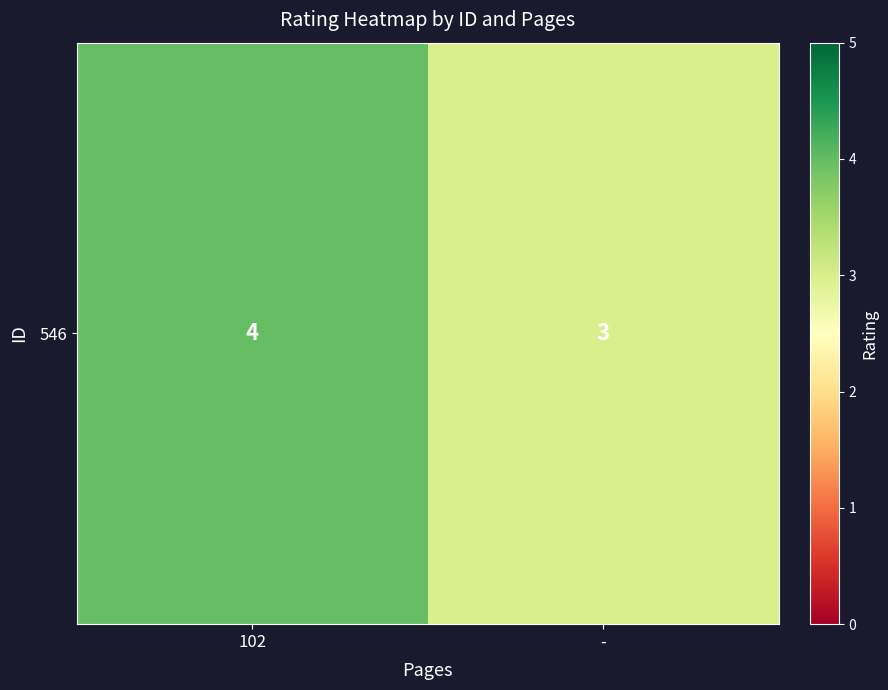

Rank the categories by value from lowest to highest.

-, 102